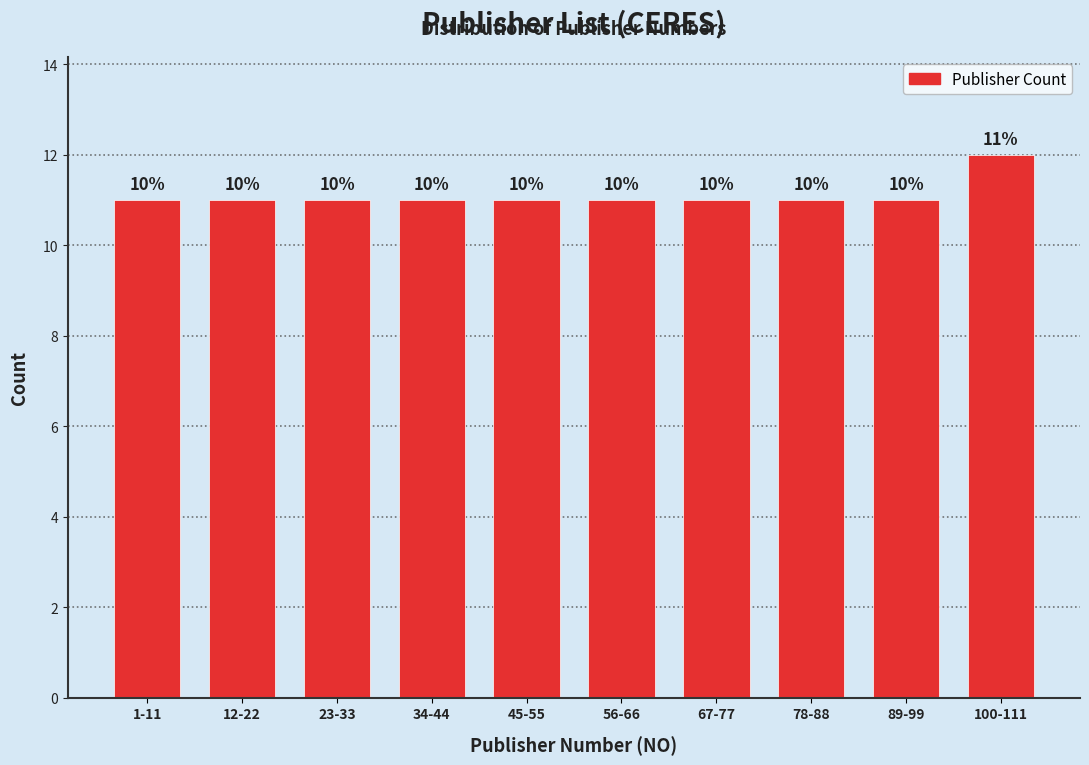

How many bars are there in total?

10